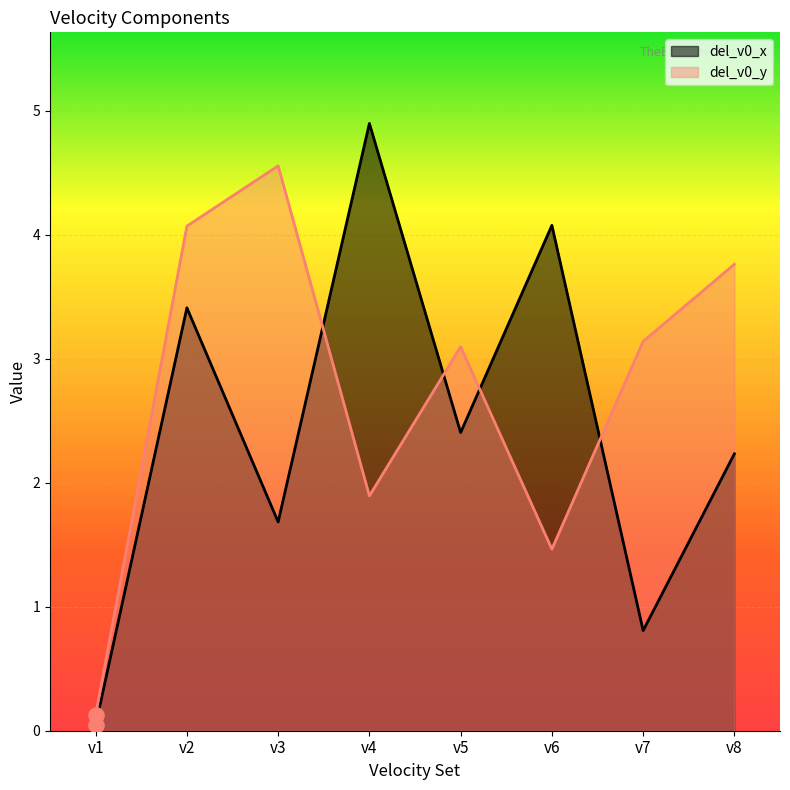

Which series reaches the minimum Y coordinate?

del_v0_x